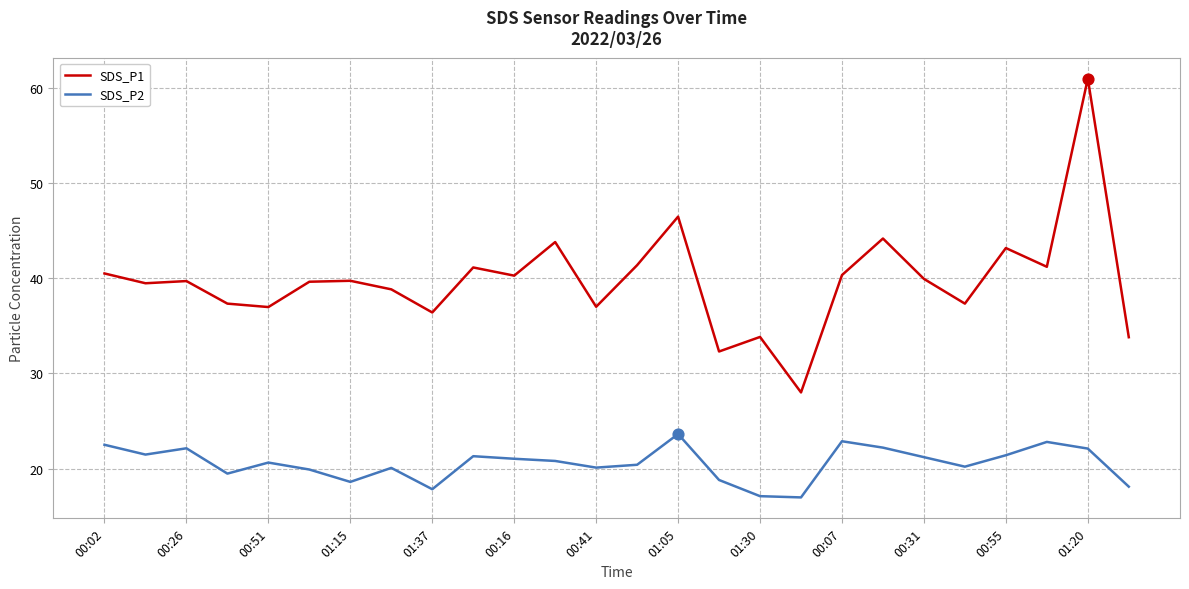

At how many categories does at least one series exceed 29?

25